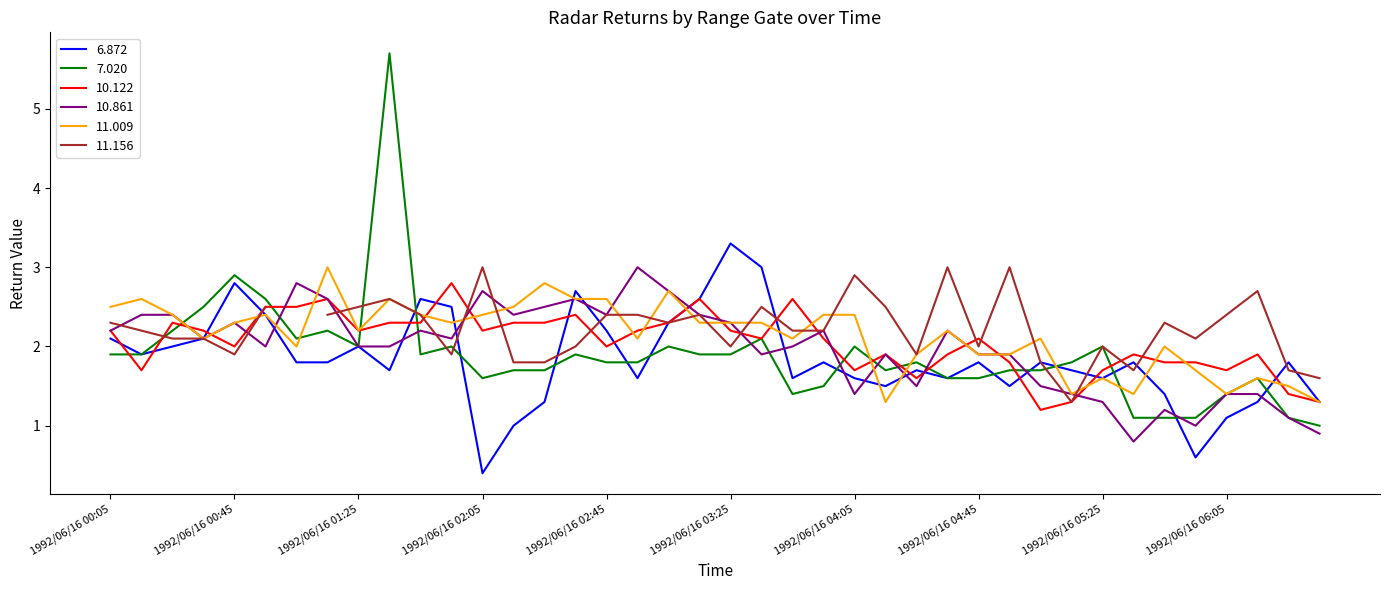

What is the spread (max minus min) of values at 1992/06/16 00:55?

0.6